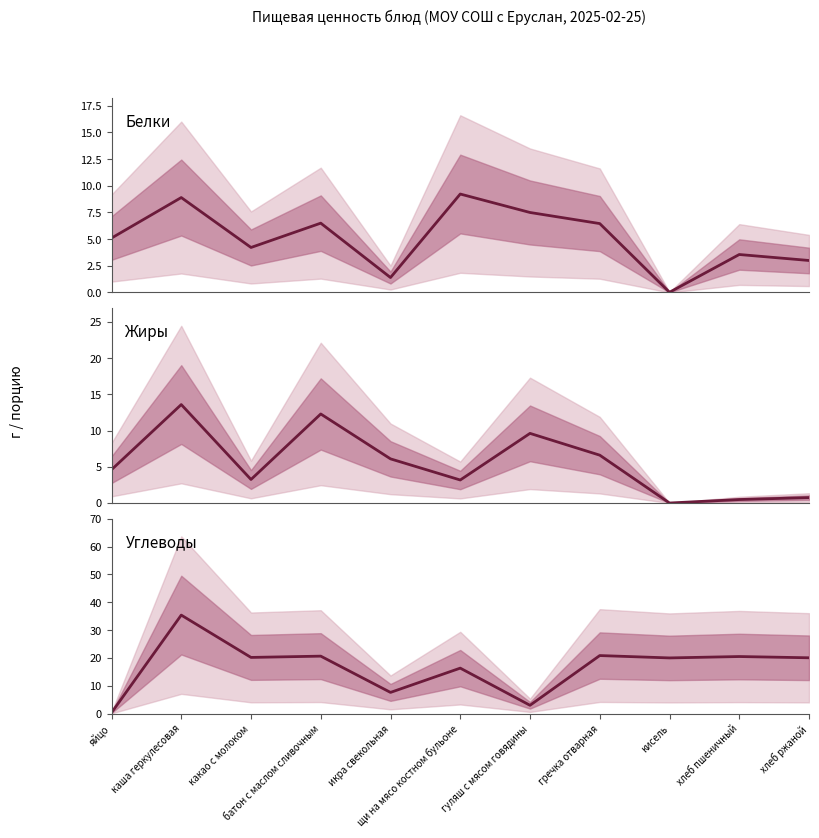

What is the maximum value shown in the chart?

35.4